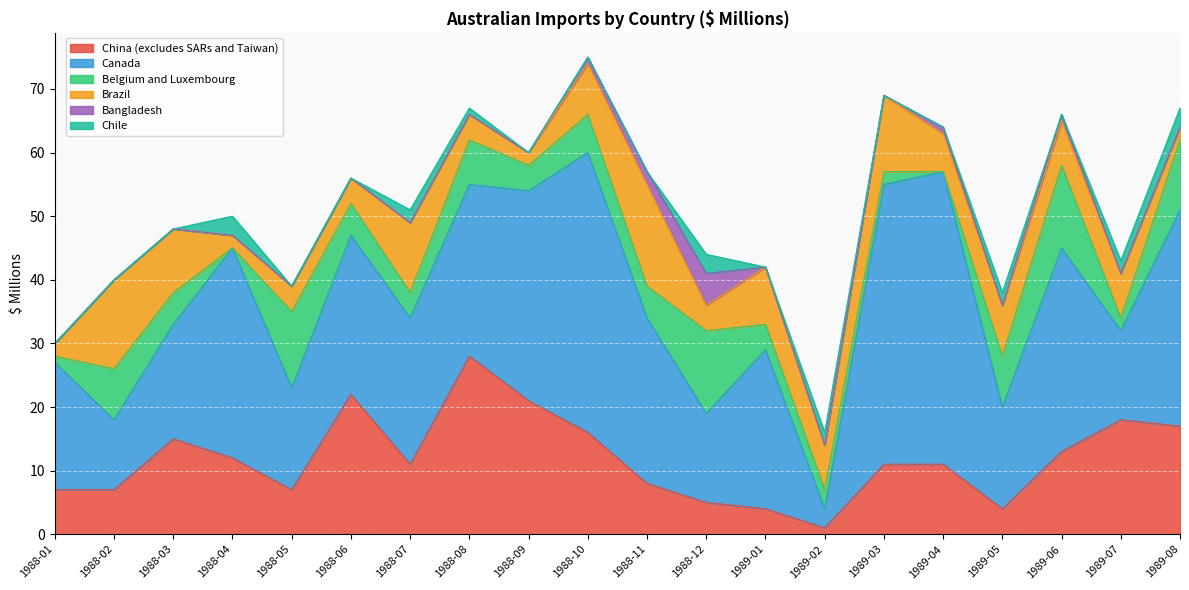

How many data points does each series have?

20